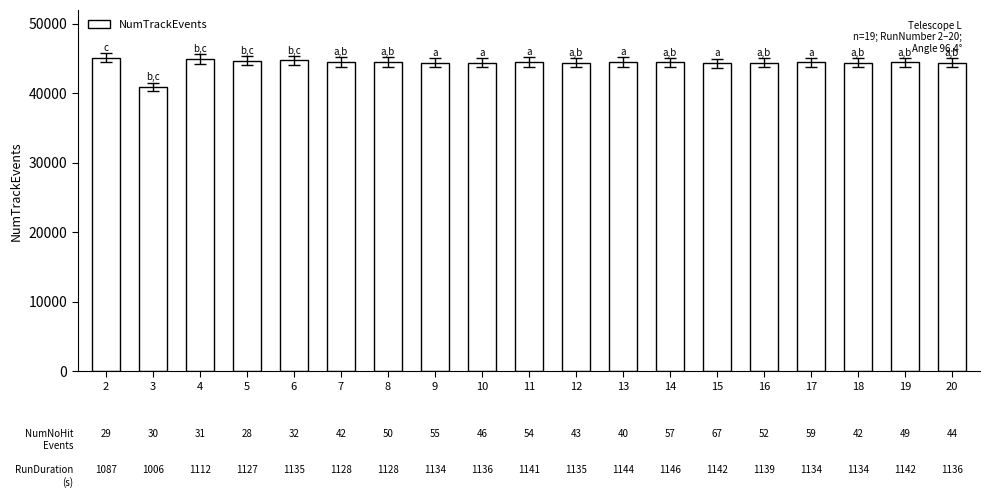

Read the value at 17.

44436